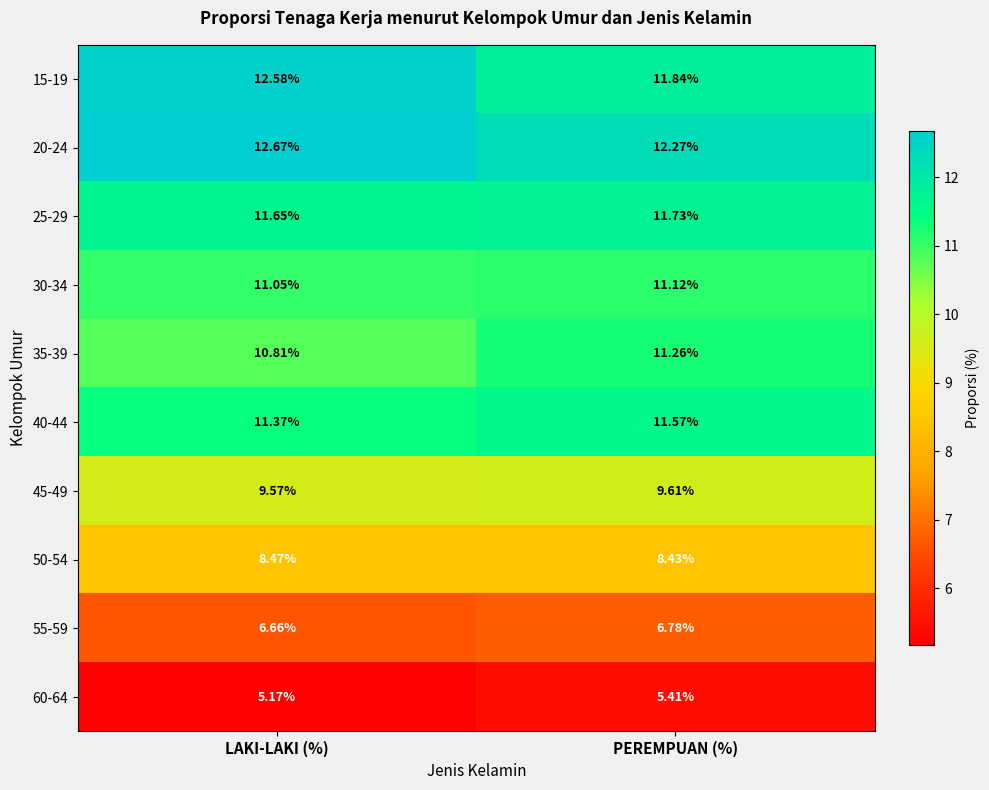

At which category is the sum across all series the highest?

PEREMPUAN (%)